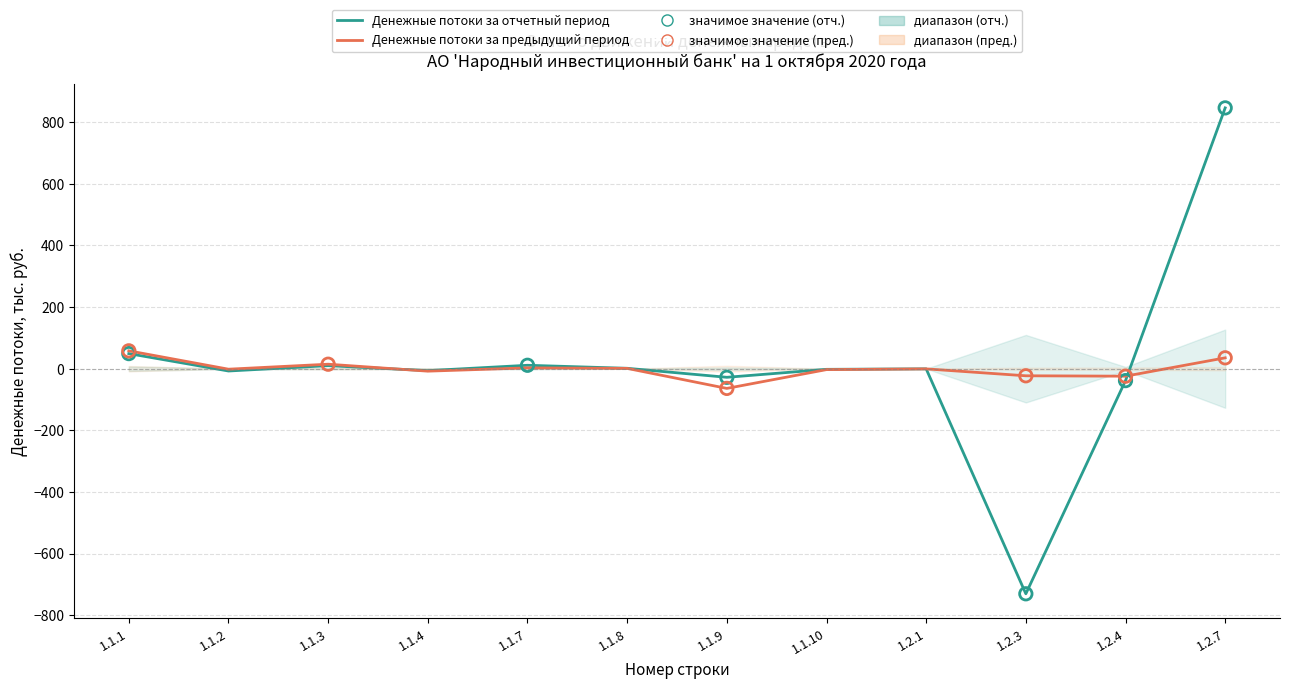

What is the total value across all series at 1.1.2?

-9.1